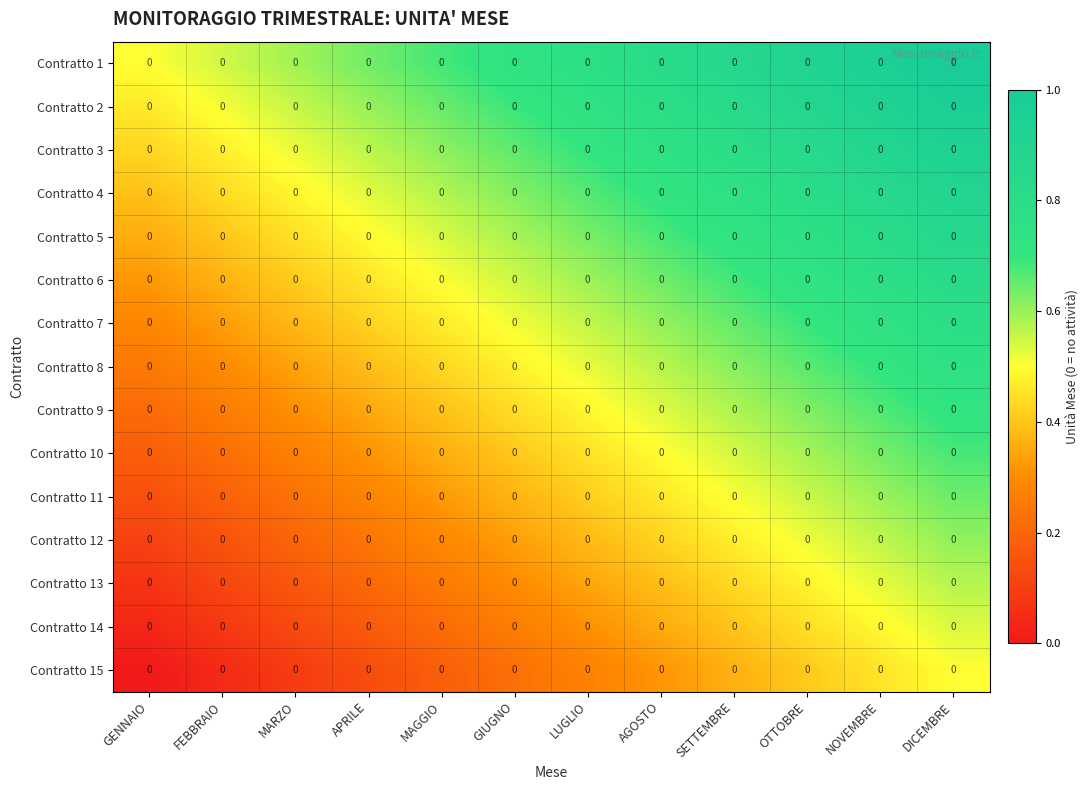

Reading left to right, extract all data points from this chart.

Contratto 1: GENNAIO=0.0	FEBBRAIO=0.0	MARZO=0.0	APRILE=0.0	MAGGIO=0.0	GIUGNO=0.0	LUGLIO=0.0	AGOSTO=0.0	SETTEMBRE=0.0	OTTOBRE=0.0	NOVEMBRE=0.0	DICEMBRE=0.0
Contratto 2: GENNAIO=0.0	FEBBRAIO=0.0	MARZO=0.0	APRILE=0.0	MAGGIO=0.0	GIUGNO=0.0	LUGLIO=0.0	AGOSTO=0.0	SETTEMBRE=0.0	OTTOBRE=0.0	NOVEMBRE=0.0	DICEMBRE=0.0
Contratto 3: GENNAIO=0.0	FEBBRAIO=0.0	MARZO=0.0	APRILE=0.0	MAGGIO=0.0	GIUGNO=0.0	LUGLIO=0.0	AGOSTO=0.0	SETTEMBRE=0.0	OTTOBRE=0.0	NOVEMBRE=0.0	DICEMBRE=0.0
Contratto 4: GENNAIO=0.0	FEBBRAIO=0.0	MARZO=0.0	APRILE=0.0	MAGGIO=0.0	GIUGNO=0.0	LUGLIO=0.0	AGOSTO=0.0	SETTEMBRE=0.0	OTTOBRE=0.0	NOVEMBRE=0.0	DICEMBRE=0.0
Contratto 5: GENNAIO=0.0	FEBBRAIO=0.0	MARZO=0.0	APRILE=0.0	MAGGIO=0.0	GIUGNO=0.0	LUGLIO=0.0	AGOSTO=0.0	SETTEMBRE=0.0	OTTOBRE=0.0	NOVEMBRE=0.0	DICEMBRE=0.0
Contratto 6: GENNAIO=0.0	FEBBRAIO=0.0	MARZO=0.0	APRILE=0.0	MAGGIO=0.0	GIUGNO=0.0	LUGLIO=0.0	AGOSTO=0.0	SETTEMBRE=0.0	OTTOBRE=0.0	NOVEMBRE=0.0	DICEMBRE=0.0
Contratto 7: GENNAIO=0.0	FEBBRAIO=0.0	MARZO=0.0	APRILE=0.0	MAGGIO=0.0	GIUGNO=0.0	LUGLIO=0.0	AGOSTO=0.0	SETTEMBRE=0.0	OTTOBRE=0.0	NOVEMBRE=0.0	DICEMBRE=0.0
Contratto 8: GENNAIO=0.0	FEBBRAIO=0.0	MARZO=0.0	APRILE=0.0	MAGGIO=0.0	GIUGNO=0.0	LUGLIO=0.0	AGOSTO=0.0	SETTEMBRE=0.0	OTTOBRE=0.0	NOVEMBRE=0.0	DICEMBRE=0.0
Contratto 9: GENNAIO=0.0	FEBBRAIO=0.0	MARZO=0.0	APRILE=0.0	MAGGIO=0.0	GIUGNO=0.0	LUGLIO=0.0	AGOSTO=0.0	SETTEMBRE=0.0	OTTOBRE=0.0	NOVEMBRE=0.0	DICEMBRE=0.0
Contratto 10: GENNAIO=0.0	FEBBRAIO=0.0	MARZO=0.0	APRILE=0.0	MAGGIO=0.0	GIUGNO=0.0	LUGLIO=0.0	AGOSTO=0.0	SETTEMBRE=0.0	OTTOBRE=0.0	NOVEMBRE=0.0	DICEMBRE=0.0
Contratto 11: GENNAIO=0.0	FEBBRAIO=0.0	MARZO=0.0	APRILE=0.0	MAGGIO=0.0	GIUGNO=0.0	LUGLIO=0.0	AGOSTO=0.0	SETTEMBRE=0.0	OTTOBRE=0.0	NOVEMBRE=0.0	DICEMBRE=0.0
Contratto 12: GENNAIO=0.0	FEBBRAIO=0.0	MARZO=0.0	APRILE=0.0	MAGGIO=0.0	GIUGNO=0.0	LUGLIO=0.0	AGOSTO=0.0	SETTEMBRE=0.0	OTTOBRE=0.0	NOVEMBRE=0.0	DICEMBRE=0.0
Contratto 13: GENNAIO=0.0	FEBBRAIO=0.0	MARZO=0.0	APRILE=0.0	MAGGIO=0.0	GIUGNO=0.0	LUGLIO=0.0	AGOSTO=0.0	SETTEMBRE=0.0	OTTOBRE=0.0	NOVEMBRE=0.0	DICEMBRE=0.0
Contratto 14: GENNAIO=0.0	FEBBRAIO=0.0	MARZO=0.0	APRILE=0.0	MAGGIO=0.0	GIUGNO=0.0	LUGLIO=0.0	AGOSTO=0.0	SETTEMBRE=0.0	OTTOBRE=0.0	NOVEMBRE=0.0	DICEMBRE=0.0
Contratto 15: GENNAIO=0.0	FEBBRAIO=0.0	MARZO=0.0	APRILE=0.0	MAGGIO=0.0	GIUGNO=0.0	LUGLIO=0.0	AGOSTO=0.0	SETTEMBRE=0.0	OTTOBRE=0.0	NOVEMBRE=0.0	DICEMBRE=0.0